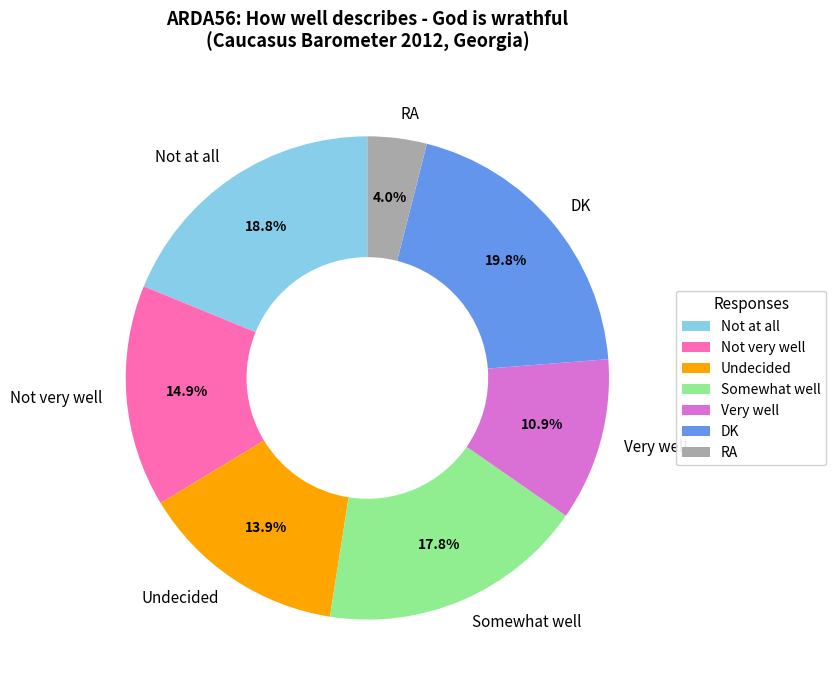

Combined, do Not at all and DK account for over 50%?

No